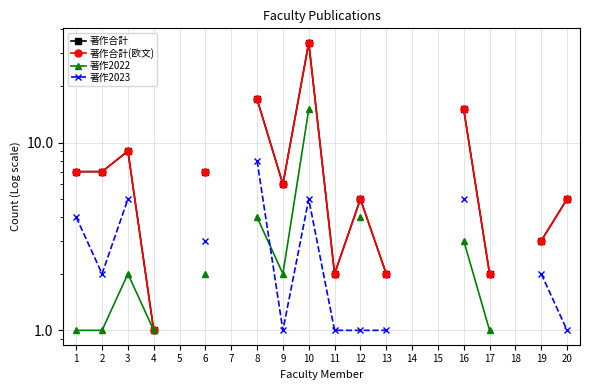

At which label does 著作2023 reach its minimum?

9